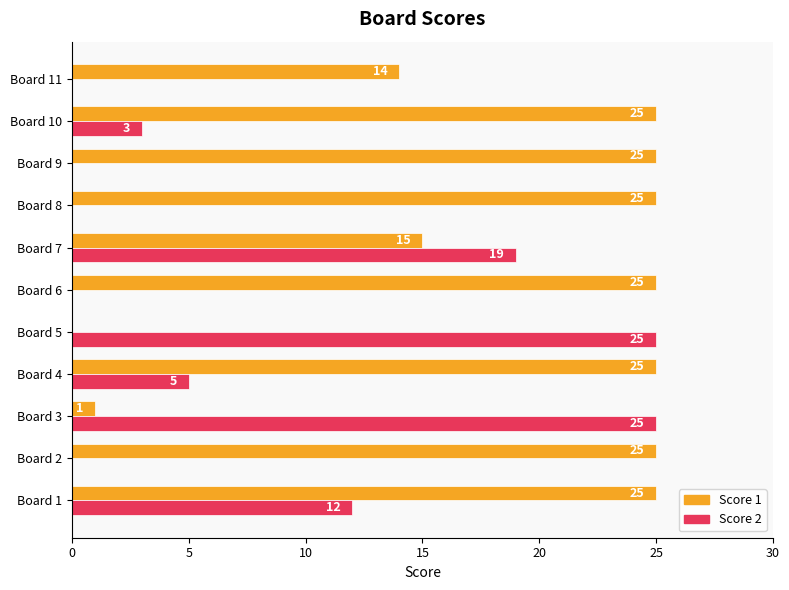

Between Board 1 and Board 11, which series saw the biggest shift?

Score 2